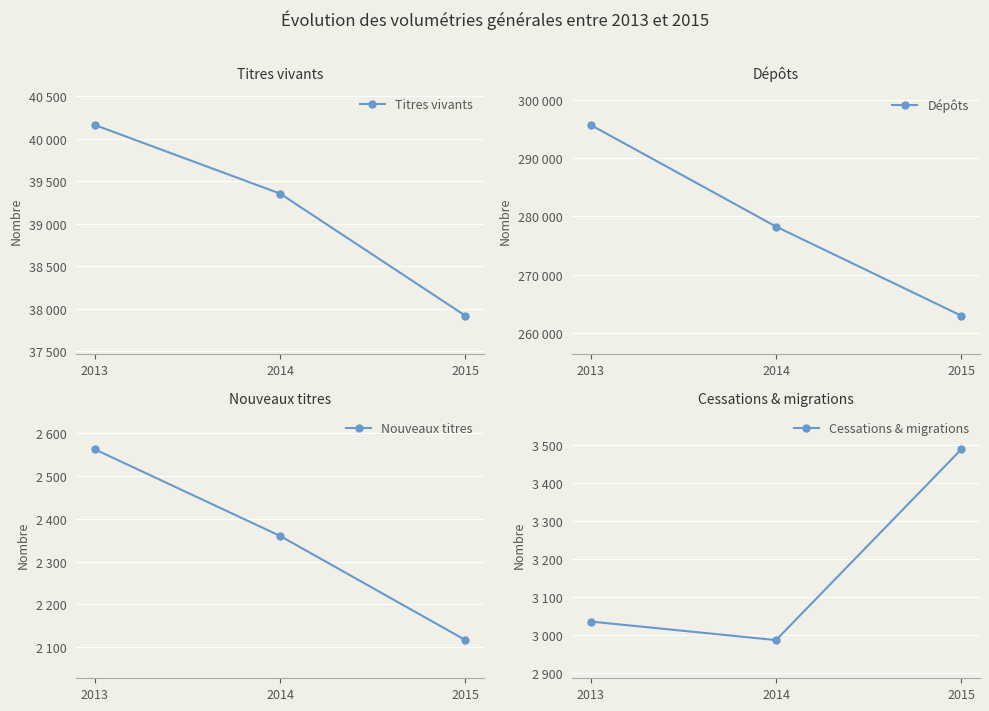

Reading left to right, extract all data points from this chart.

Titres vivants: 2013=40161	2014=39354	2015=37918
Dépôts: 2013=295663	2014=278240	2015=262951
Nouveaux titres: 2013=2563	2014=2360	2015=2116
Cessations & migrations: 2013=3035	2014=2986	2015=3490